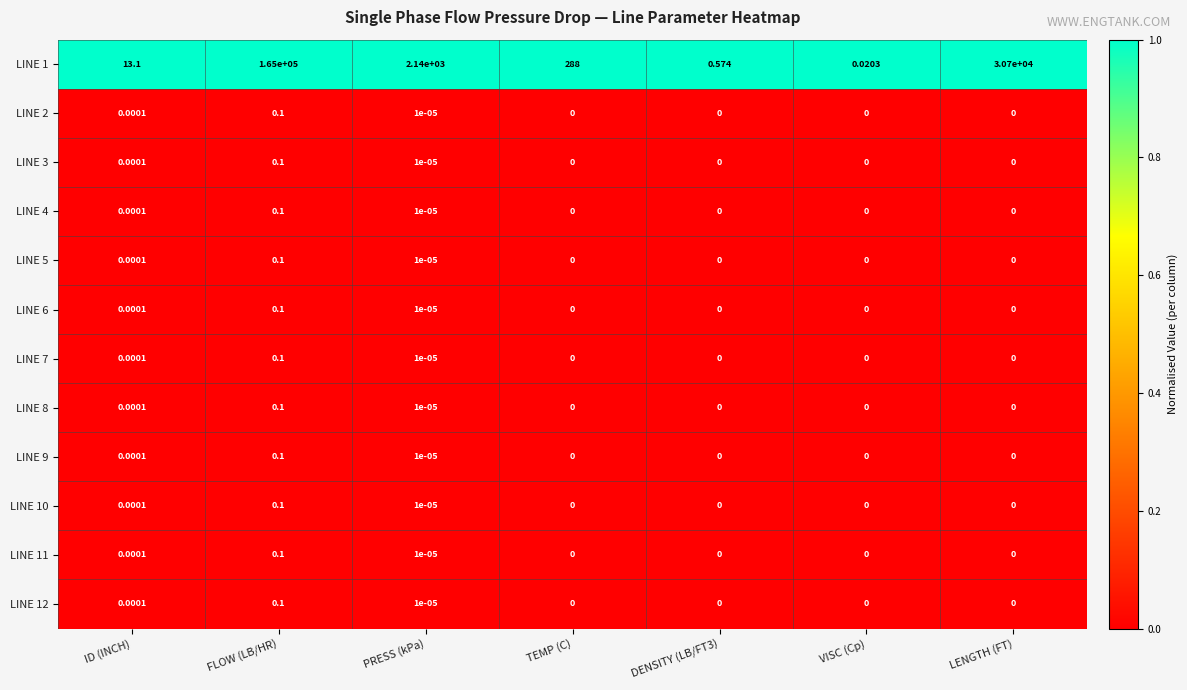

Which label corresponds to the largest value in the chart?

FLOW (LB/HR)